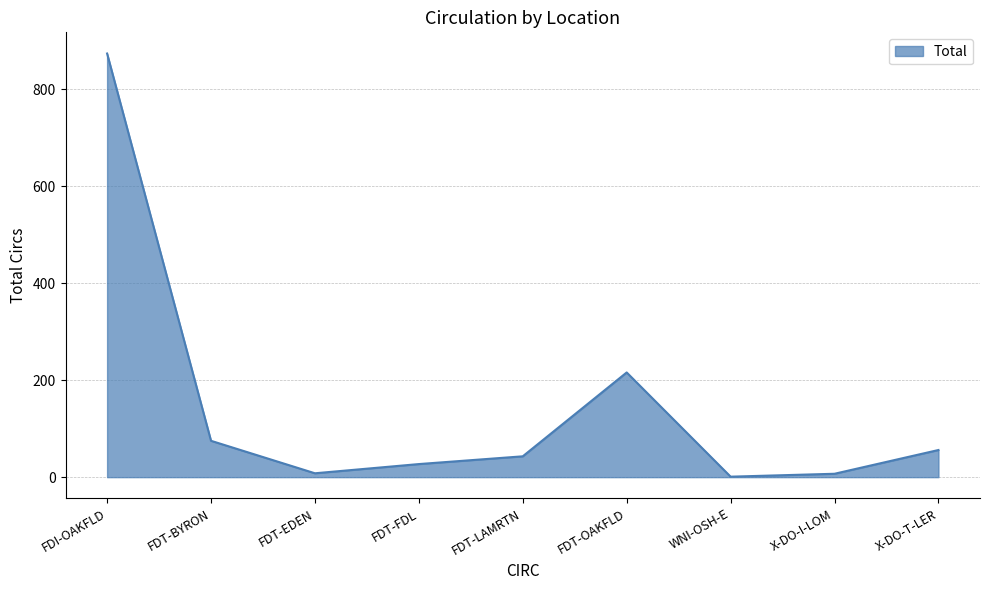

The chart shows a value of 43 at FDT-LAMRTN. True or false?

True